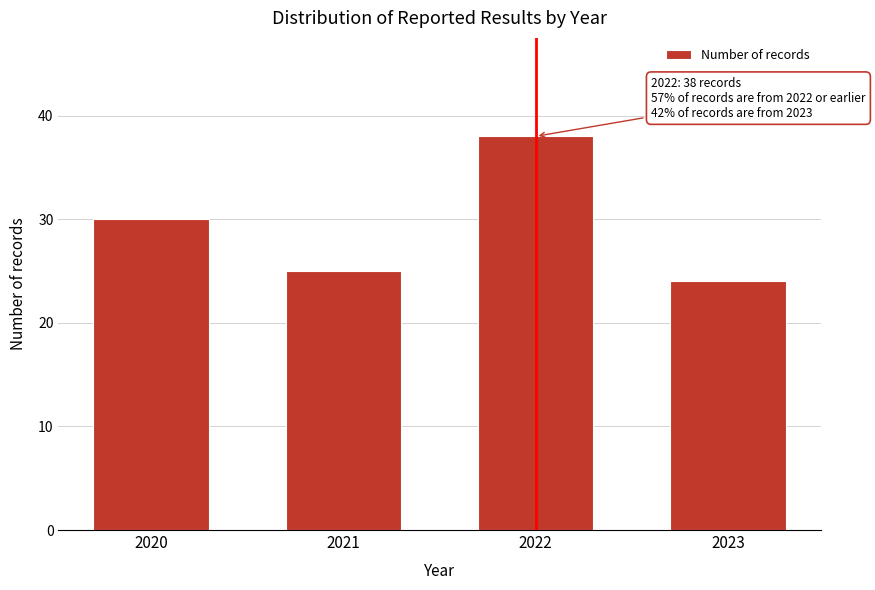

Reading right to left, extract all data points from this chart.

2023=24	2022=38	2021=25	2020=30